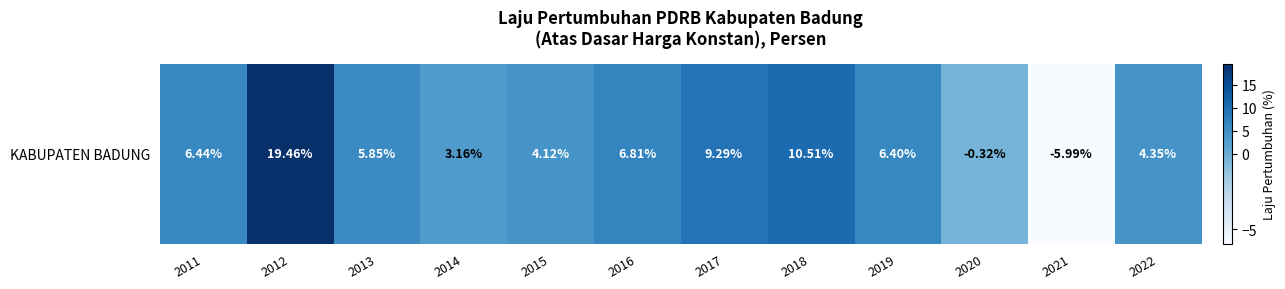

List the labels in order of value, smallest first.

2021, 2020, 2014, 2015, 2022, 2013, 2019, 2011, 2016, 2017, 2018, 2012